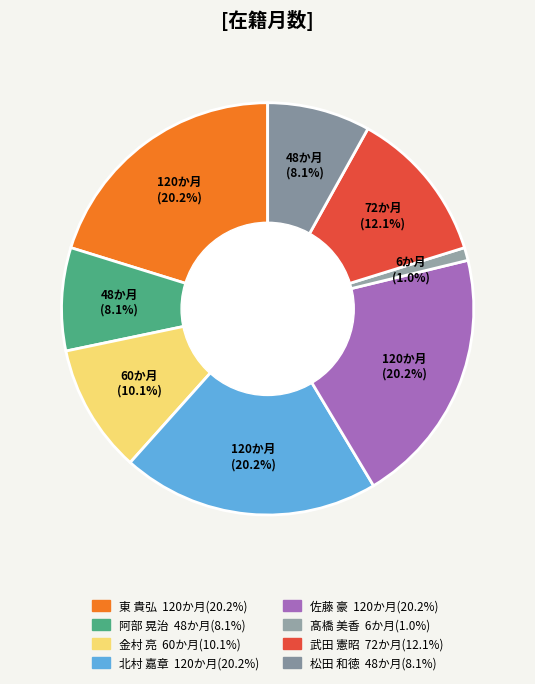

Which slice is the largest?

東 貴弘